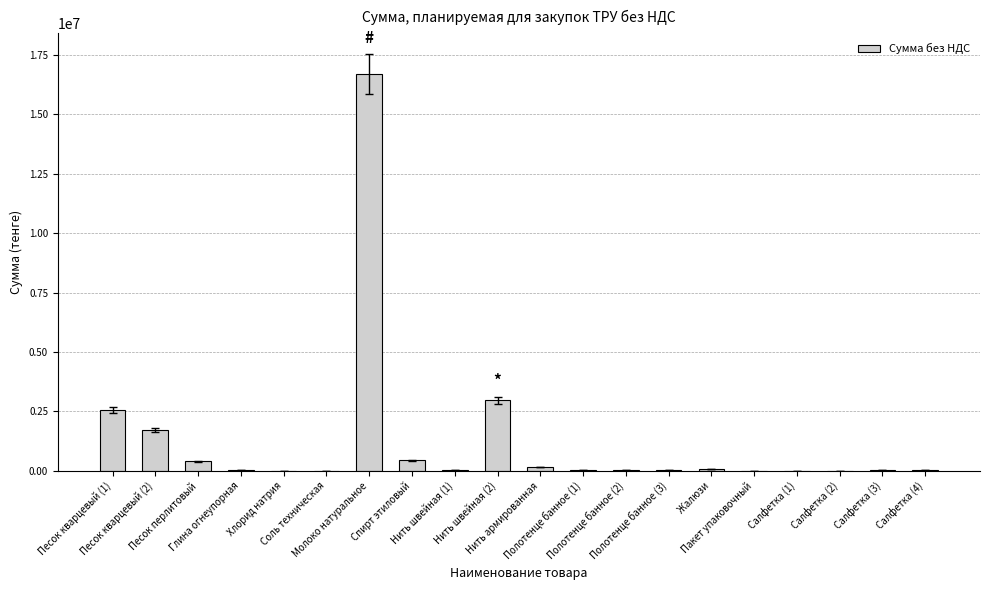

What is the maximum value shown in the chart?

16700223.5